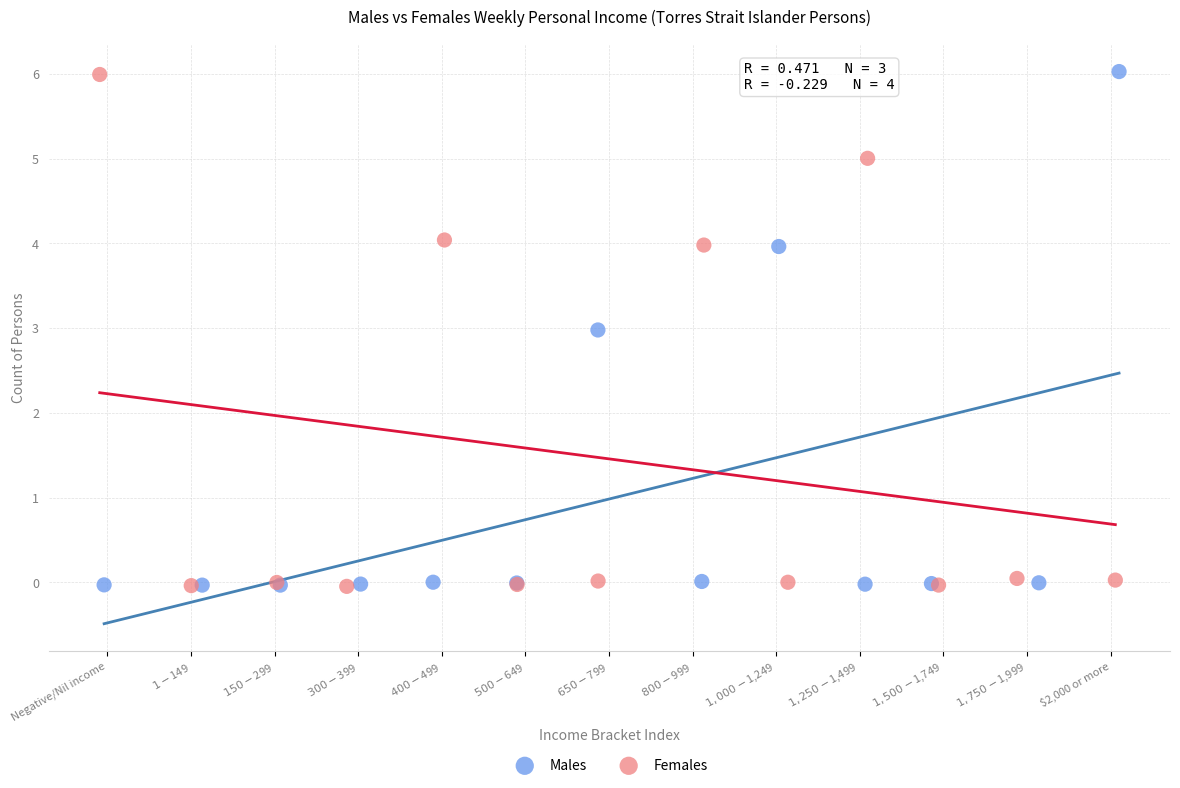

What are all the series names shown in the legend?

Males, Females